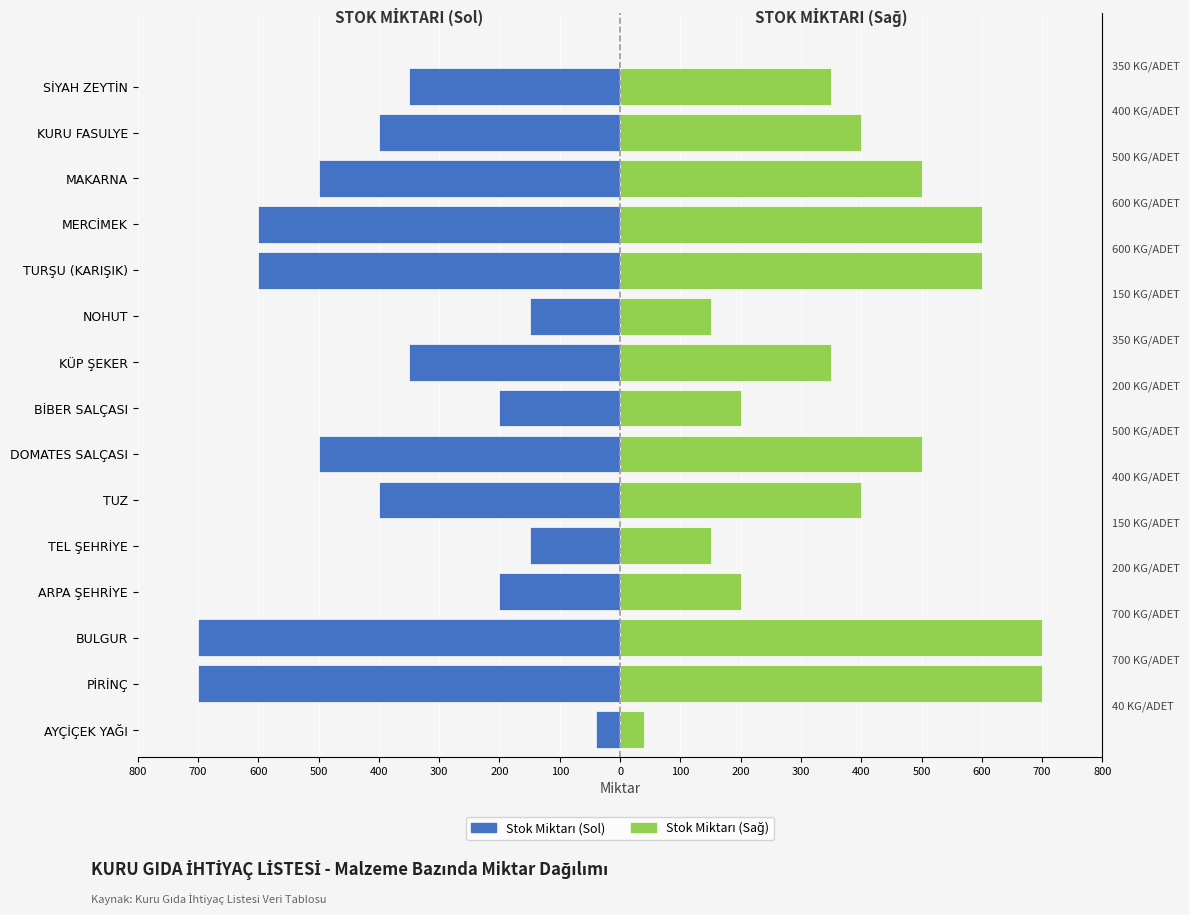

How many data points in Stok Miktarı (Sağ) are less than 400?

7